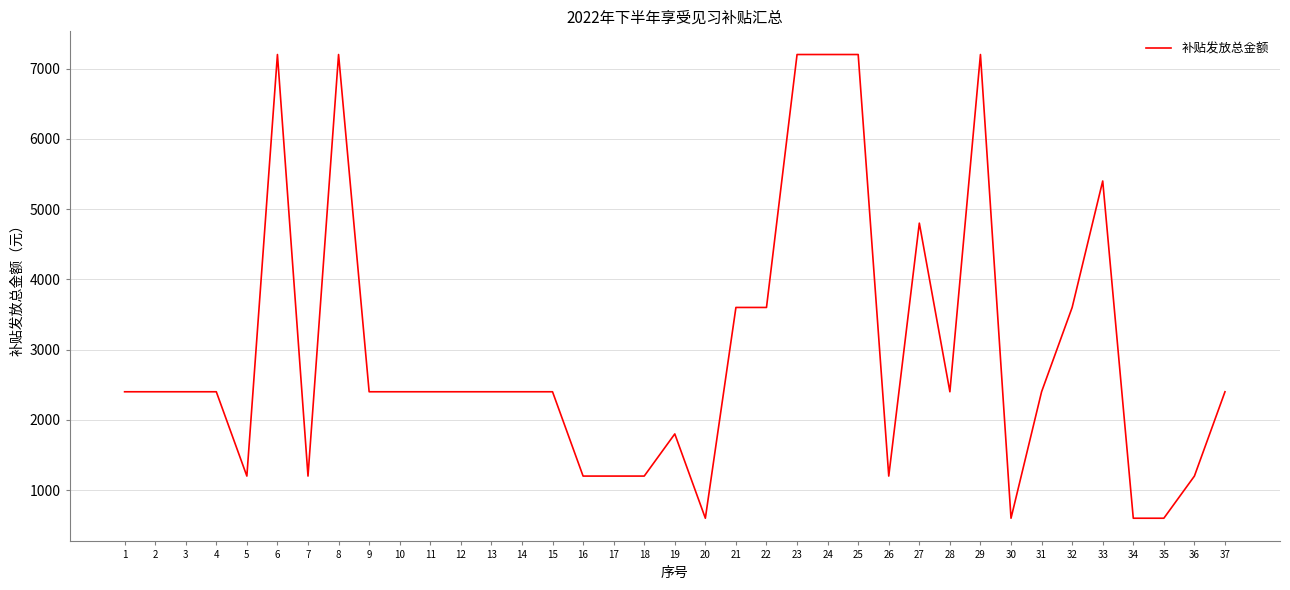

Is this an area chart (filled region under the line)?

No